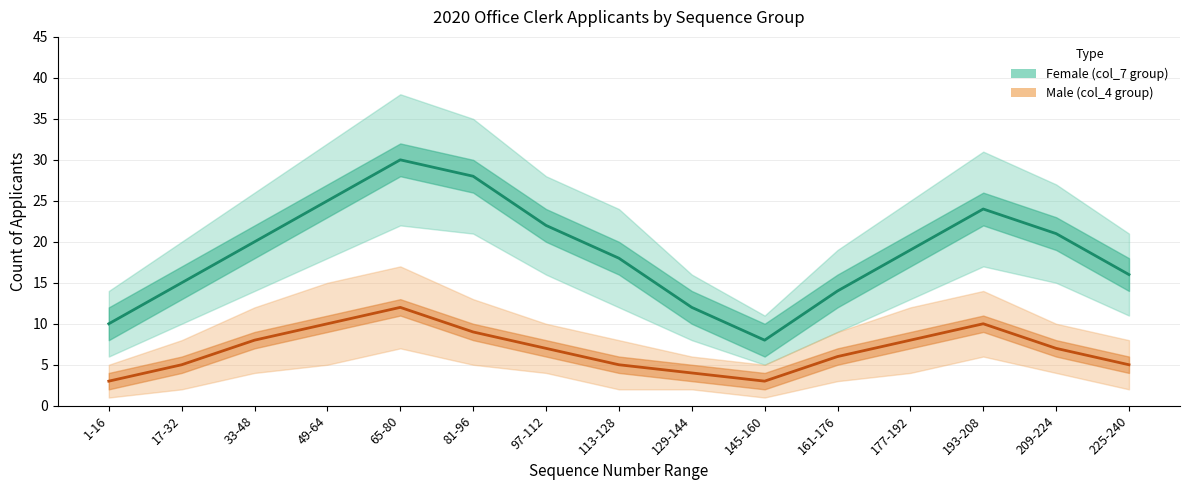

At which category is the sum across all series the highest?

65-80